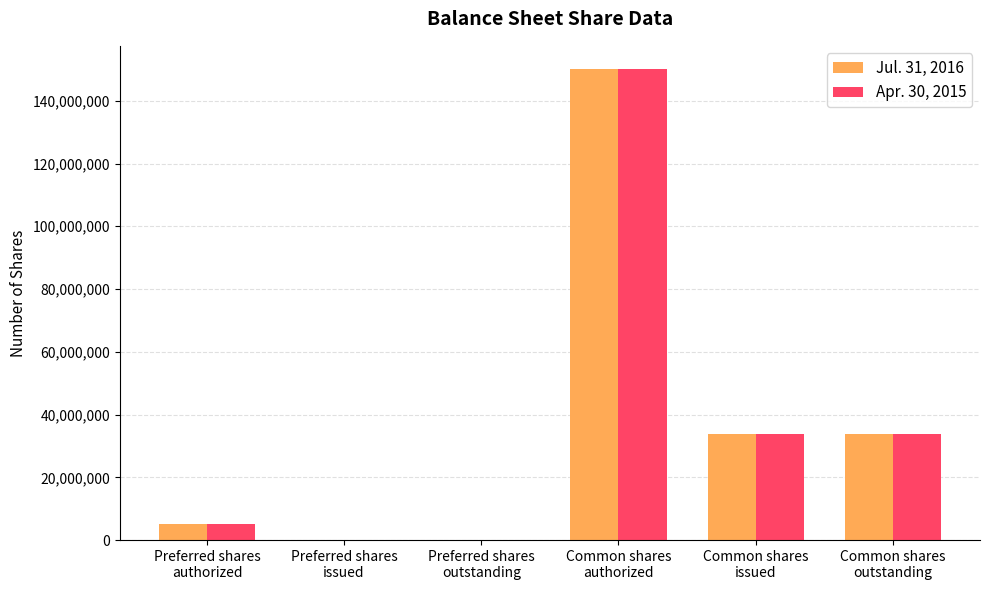

What is the greatest value displayed?

150000000